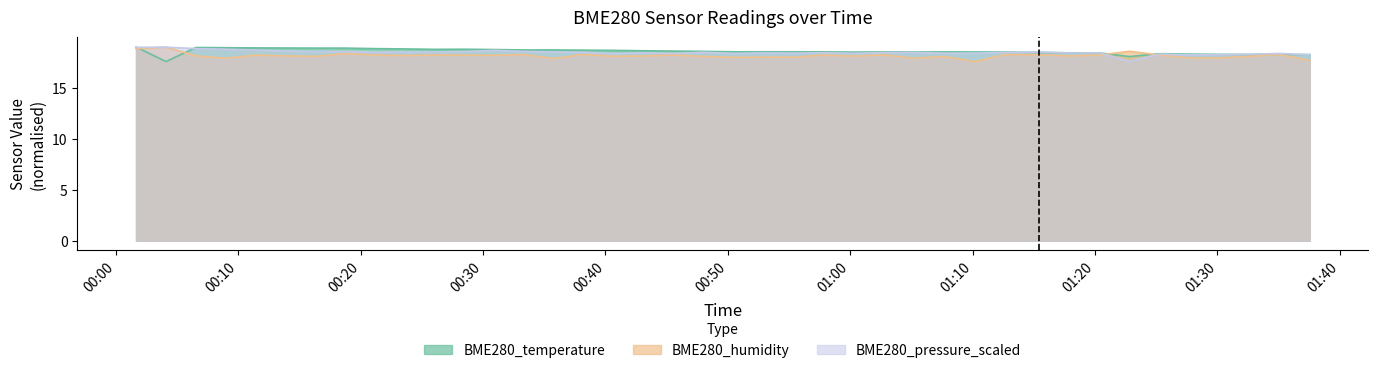

What is the average value of the BME280_humidity series?

18.2